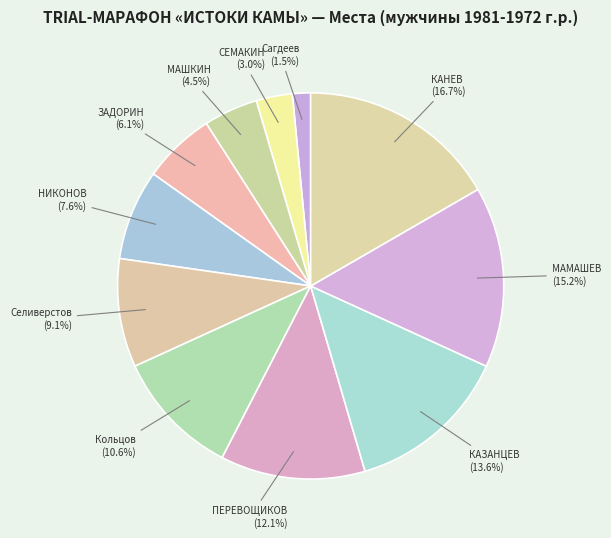

Which category has the biggest portion of the pie?

КАНЕВ